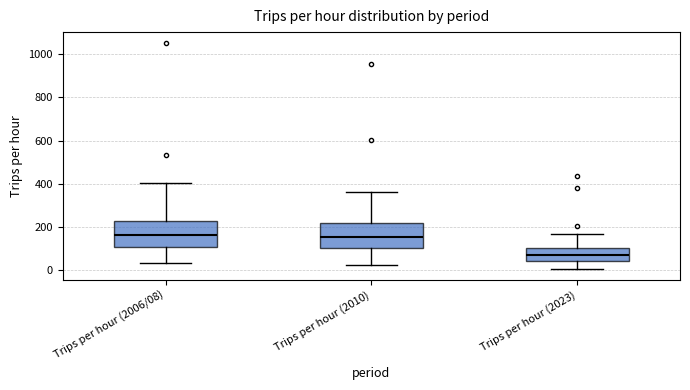

Reading left to right, read every box against the y-axis: the position of its median line, the range the box covers, and the ends of its whiskers. The values are not printed on the chart, so give them approximately, as read against the axis.

Trips per hour (2006/08): median 160, box 100 to 240, whiskers 40 to 400
Trips per hour (2010): median 160, box 100 to 220, whiskers 20 to 360
Trips per hour (2023): median 80, box 40 to 100, whiskers 0 to 160